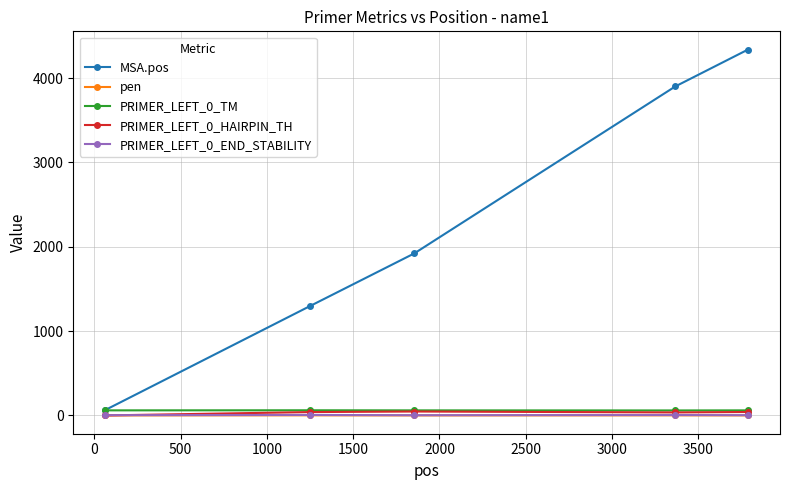

Which series has the widest spread of values?

MSA.pos